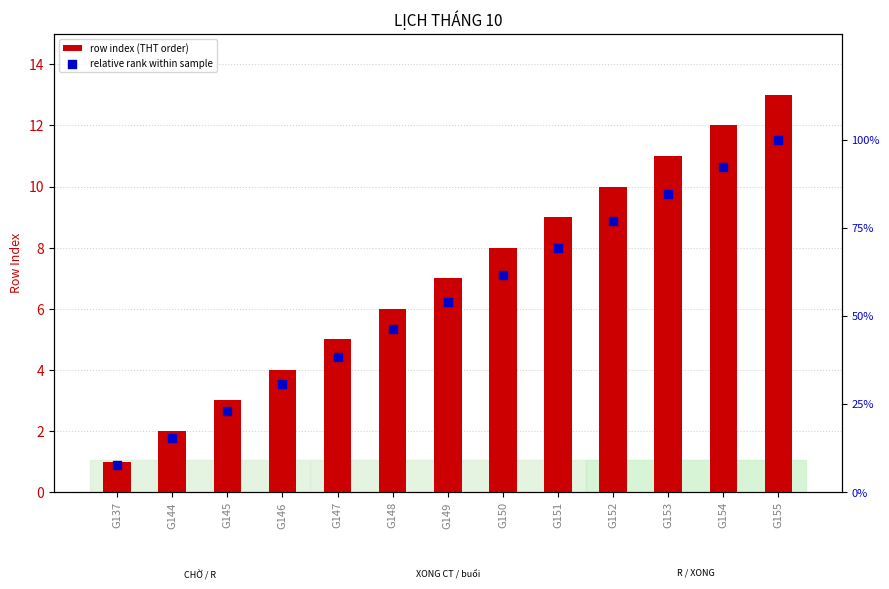

Which series contains the highest Y value?

relative rank within sample